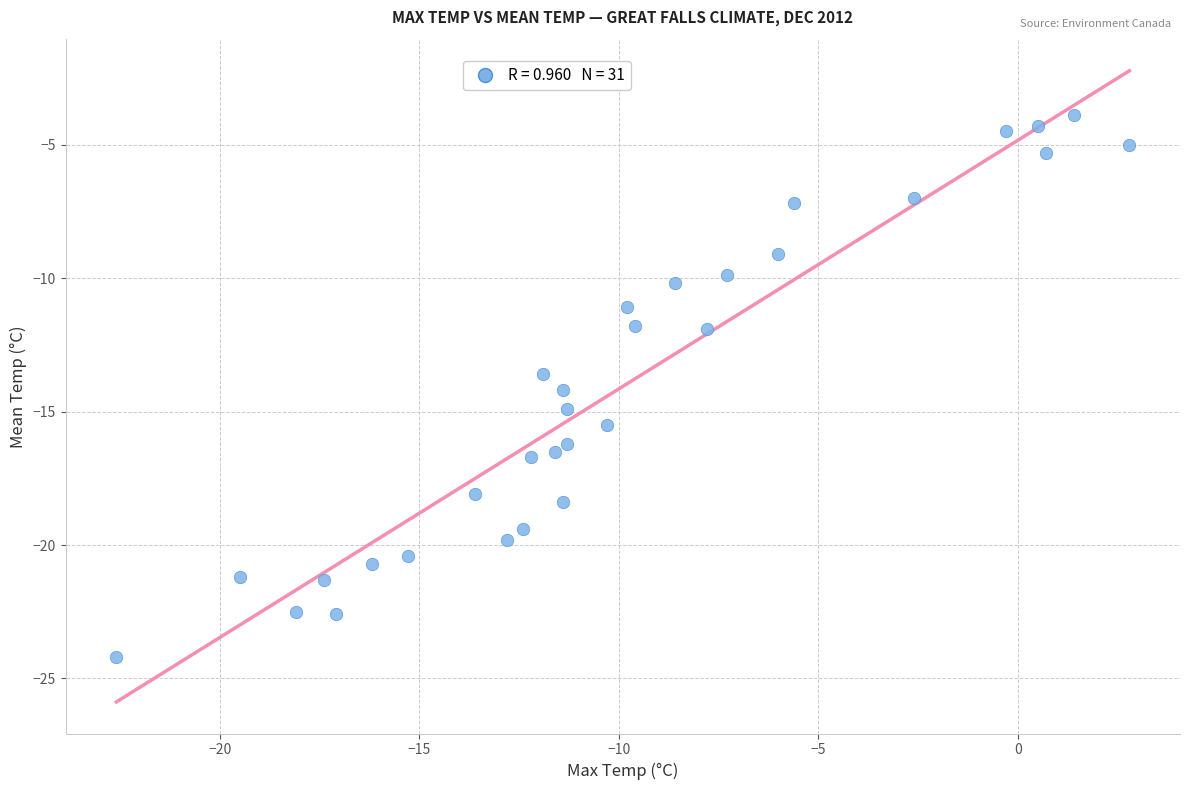

What is the range of Y values (max minus min)?

20.3